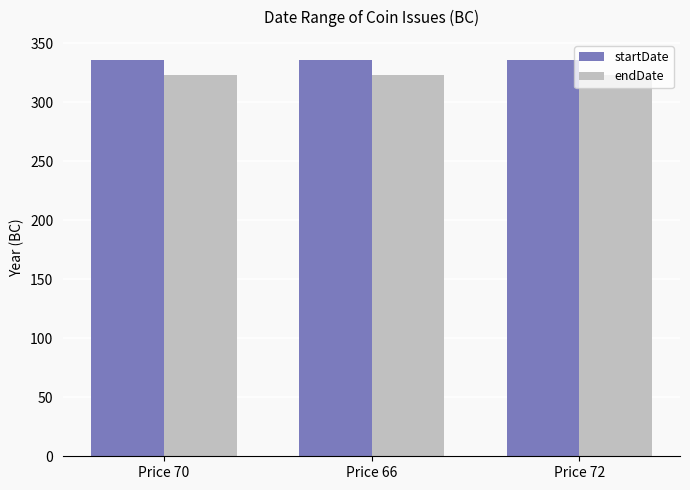

What is the average value of the endDate series?

323